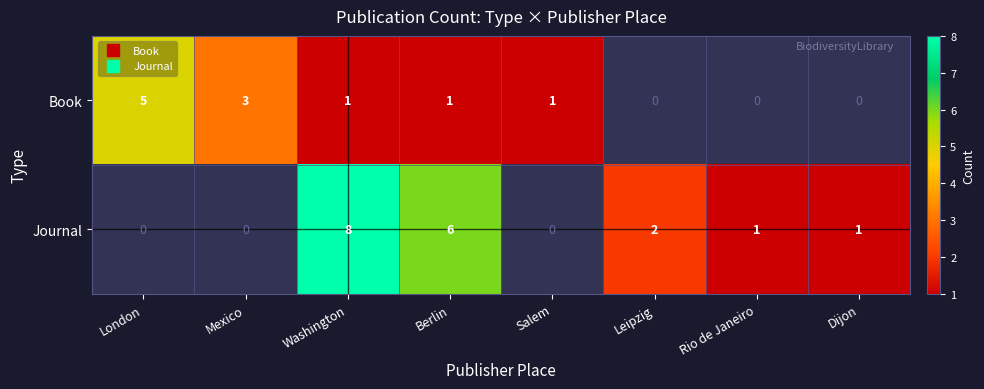

At how many categories does at least one series exceed 3?

3